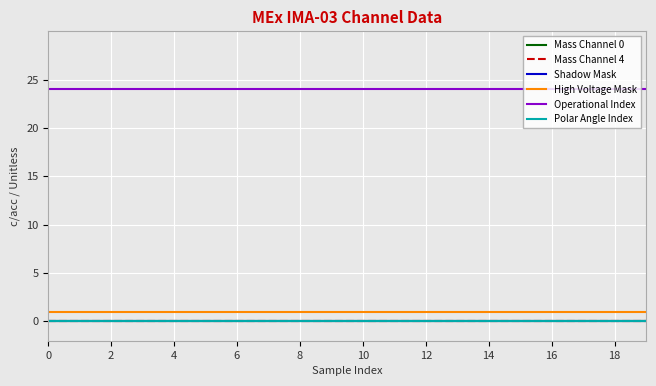

True or false: Operational Index and Mass Channel 0 cross at least once.

False